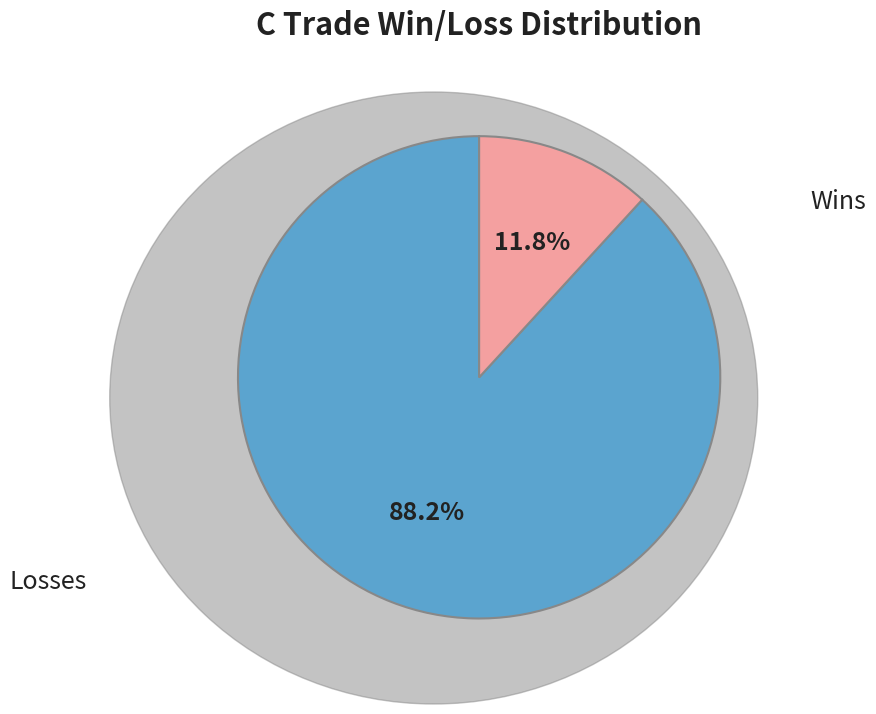

Between Losses and Wins, which is larger?

Wins